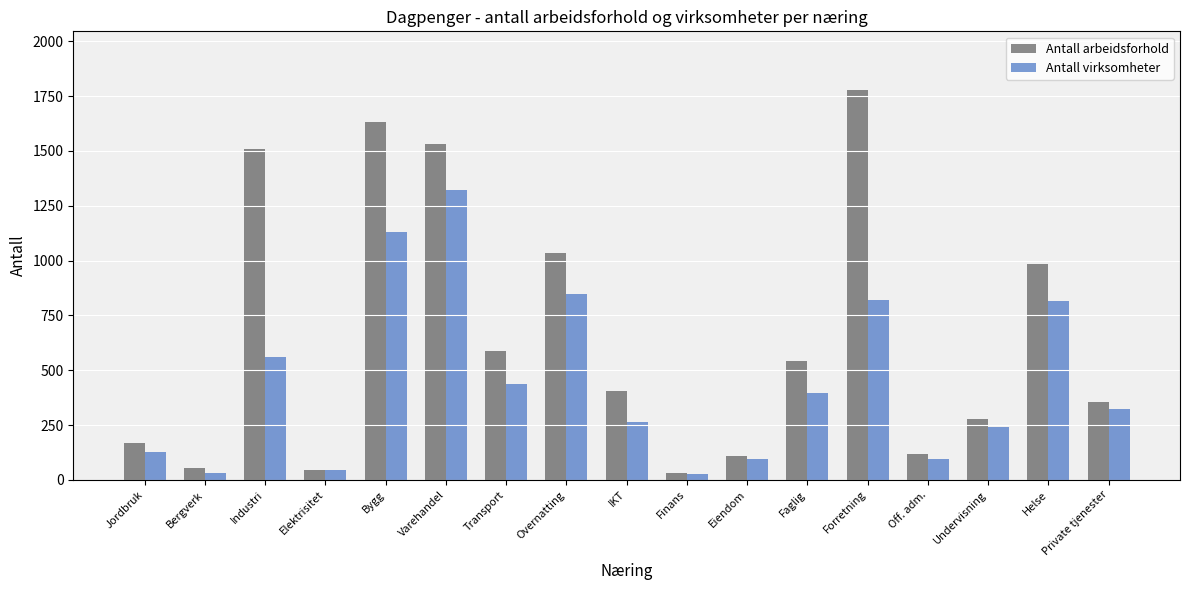

What is the sum of all Antall arbeidsforhold values?

11165